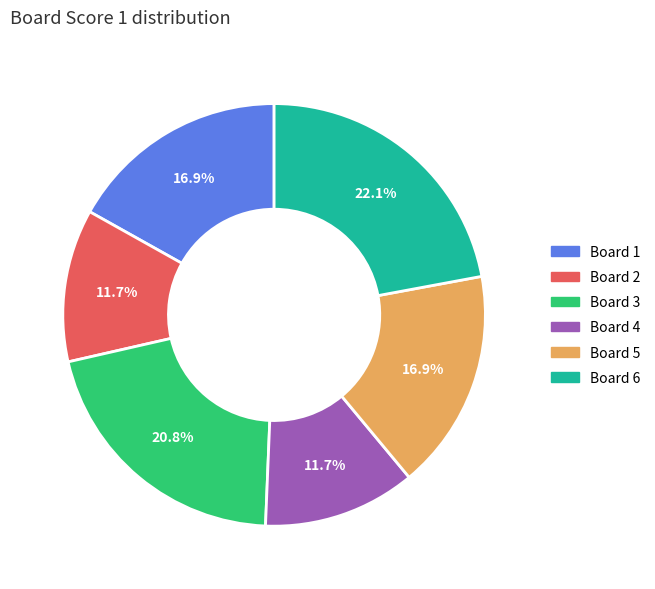

Does any single category account for the majority?

No